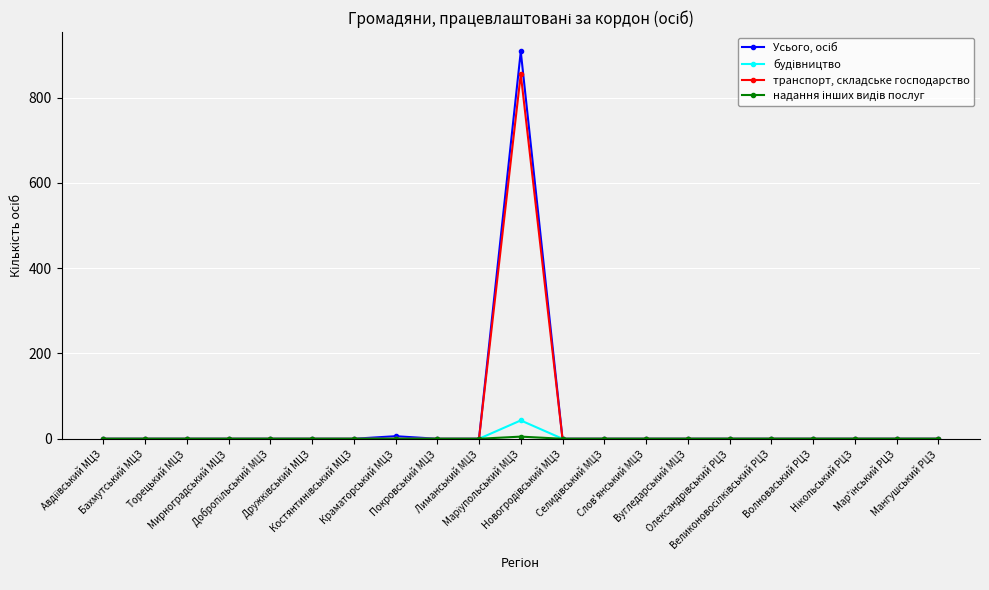

What is the greatest value displayed?

908